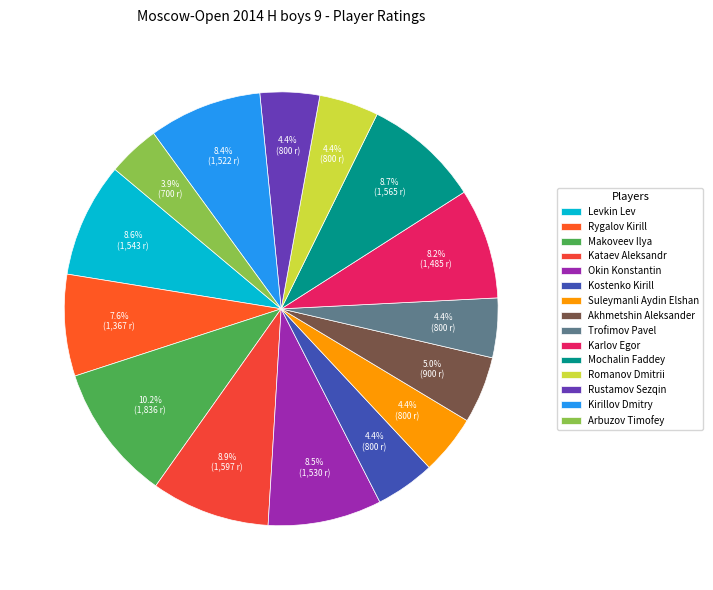

Is it true that Arbuzov Timofey is 4% of the pie?

True